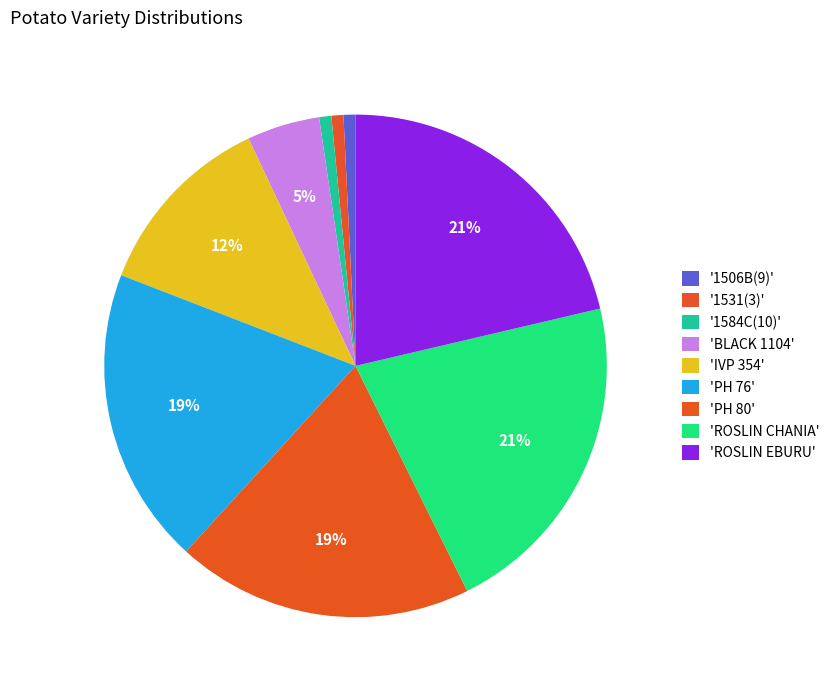

Which category has the smallest portion of the pie?

1506B(9)